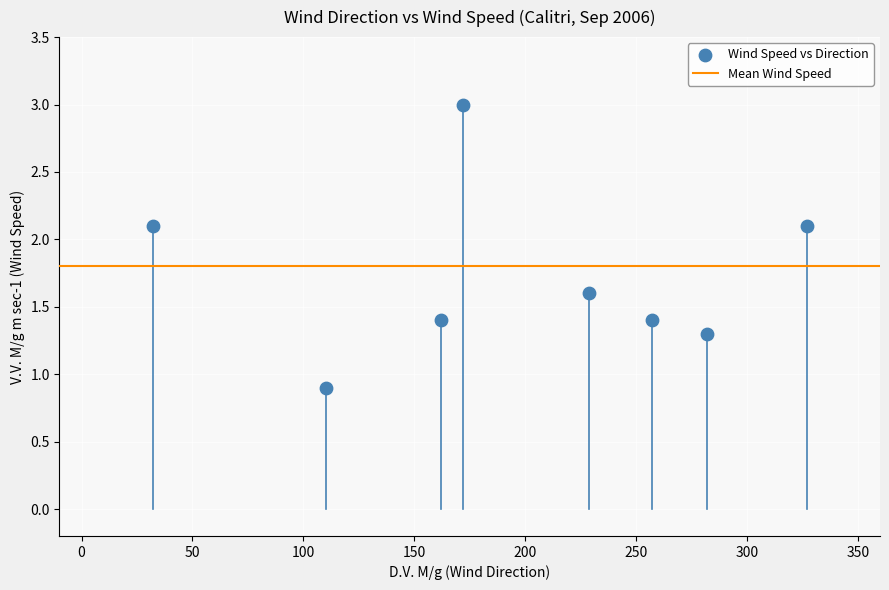

What is the range of X values (max minus min)?

295.0